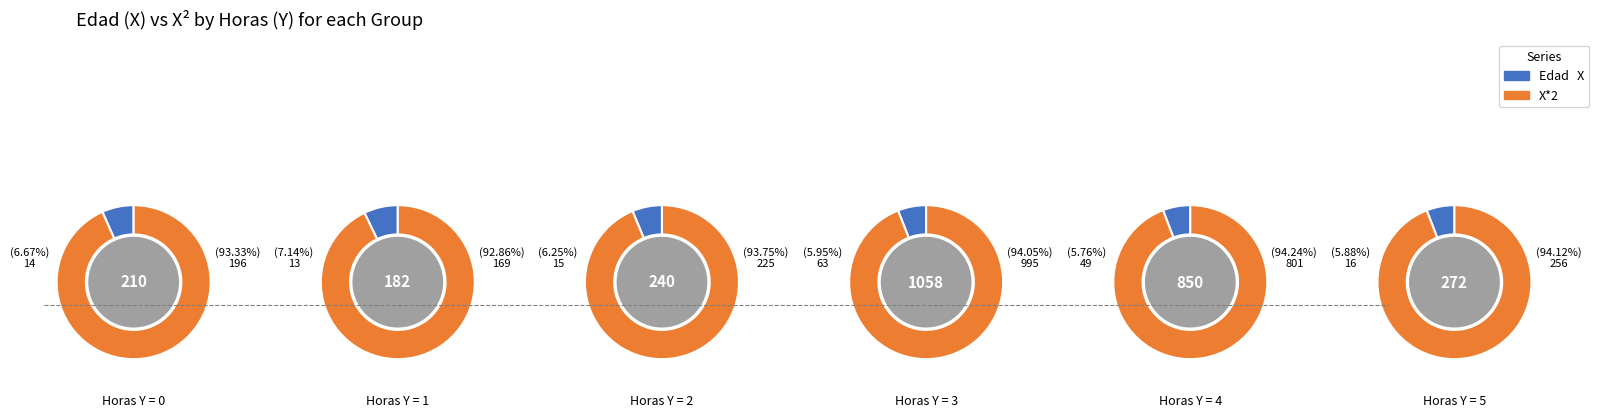

What percentage do 1 and 4 together represent?

17.6%